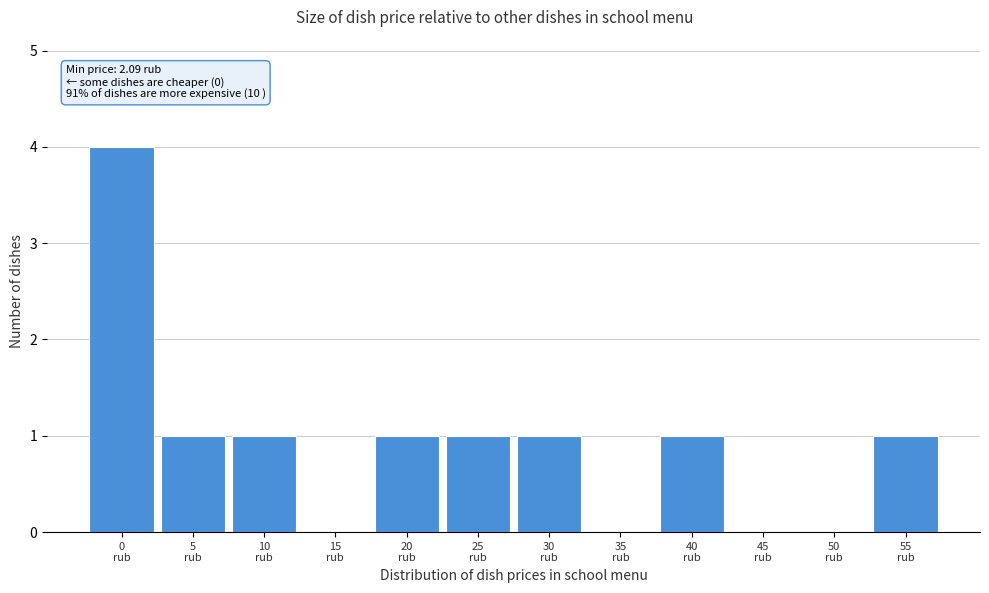

What is the greatest value displayed?

4